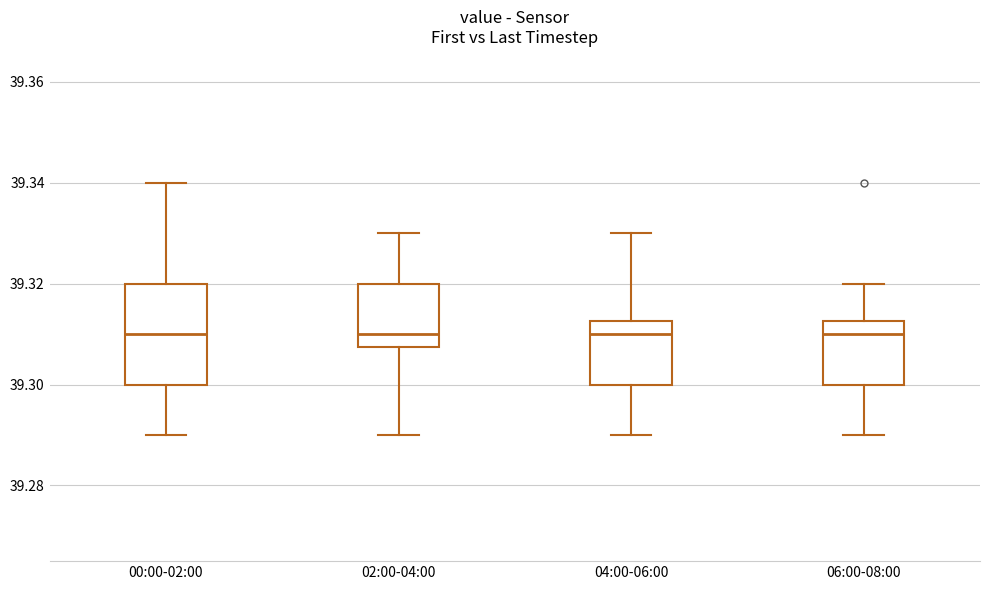

Where does the median line of the box for 00:00-02:00 sit on the y-axis? The values are not printed on the chart, so give them approximately, as read against the axis.

39.310